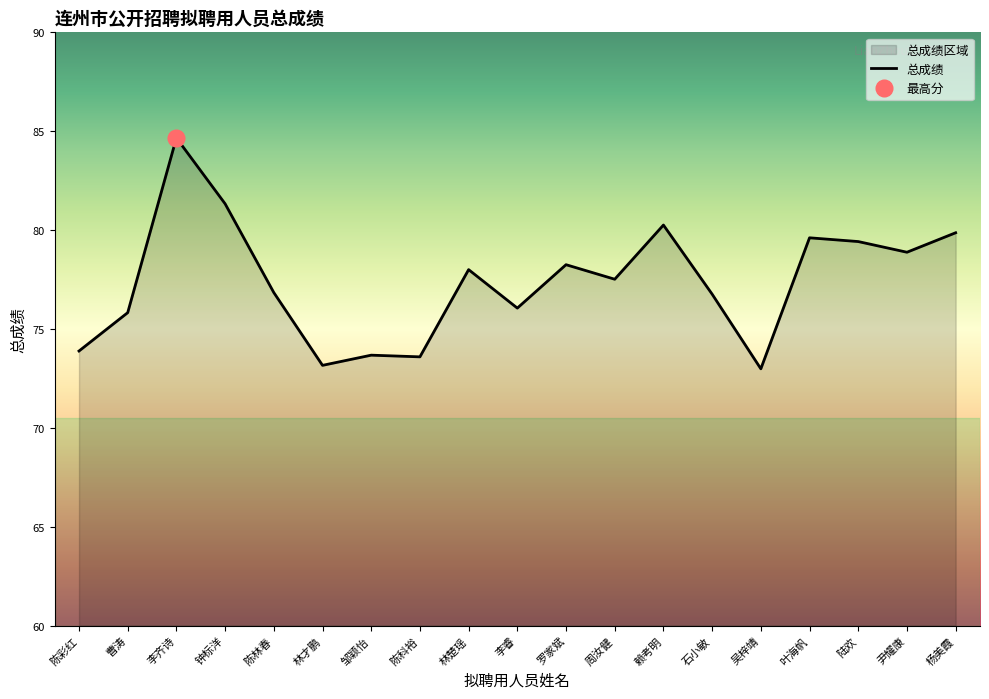

What position from the right is 陆欢?

3